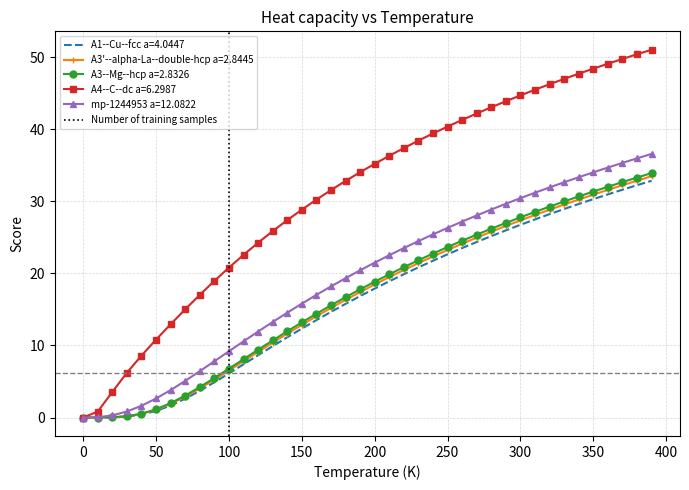

What is the maximum value for mp-1244953 a=12.0822?

36.6